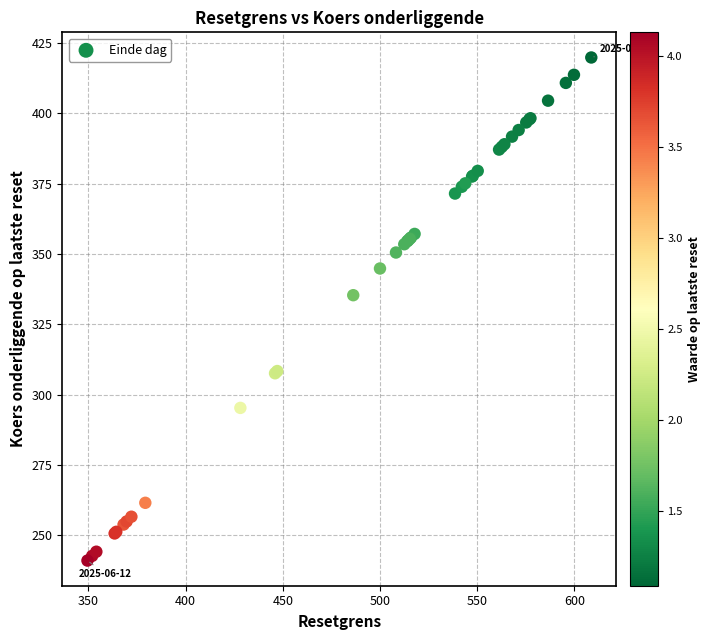

What Y value in the scatter plot is closest to 330?

335.3